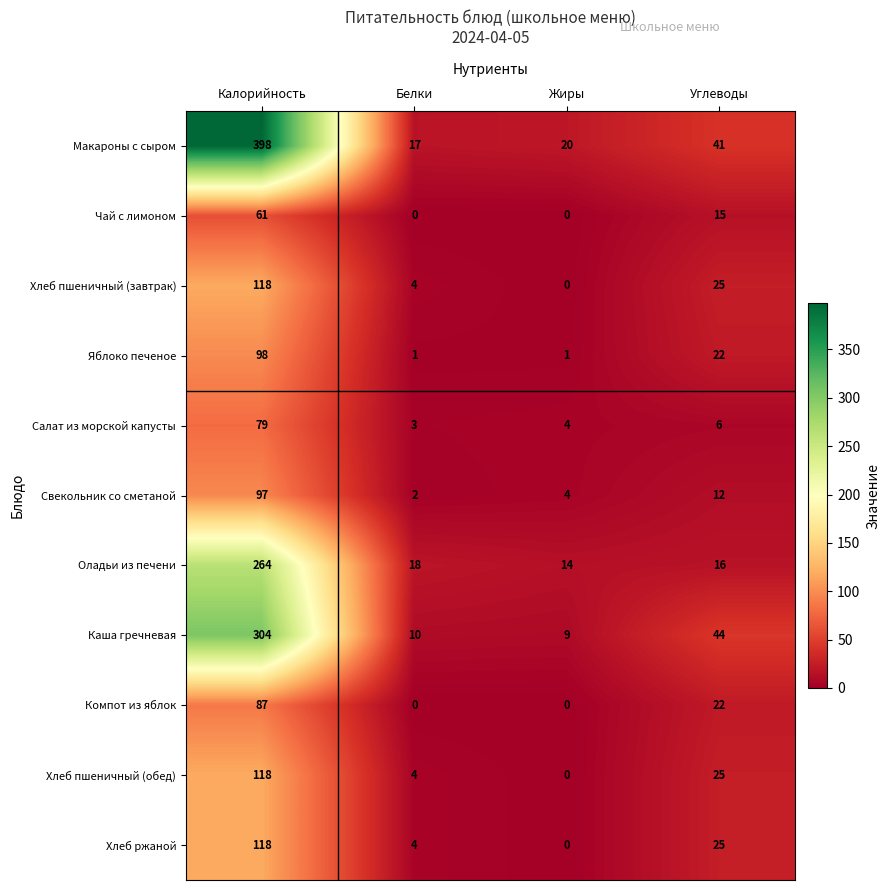

How many data points in Чай с лимоном are less than 15?

2